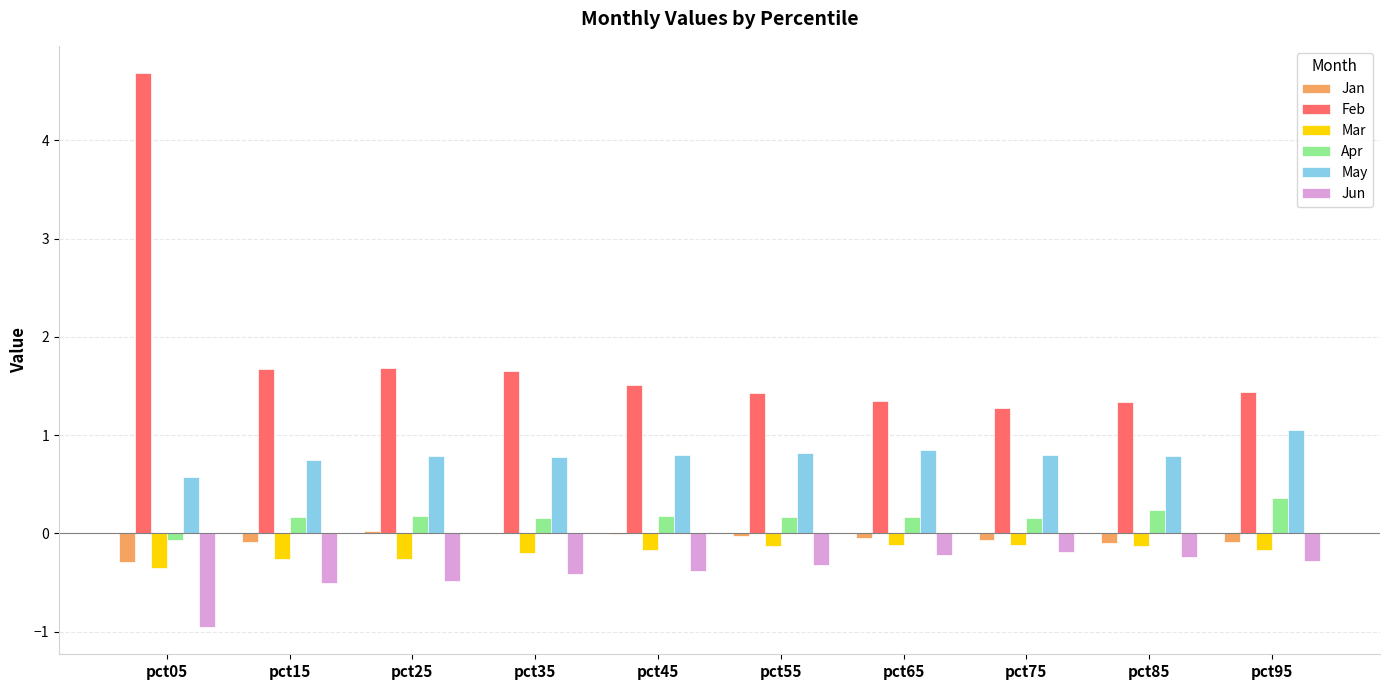

At which category is the sum across all series the highest?

pct05